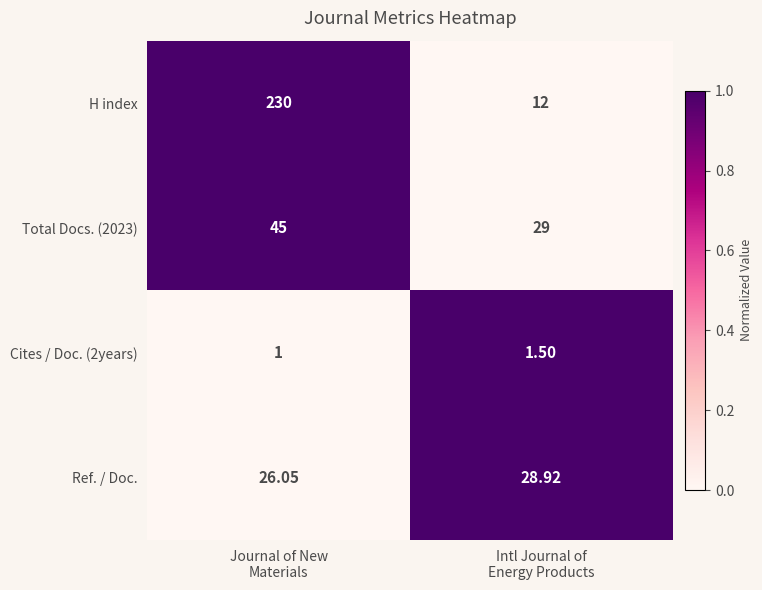

Which series has the largest total across all categories?

H index